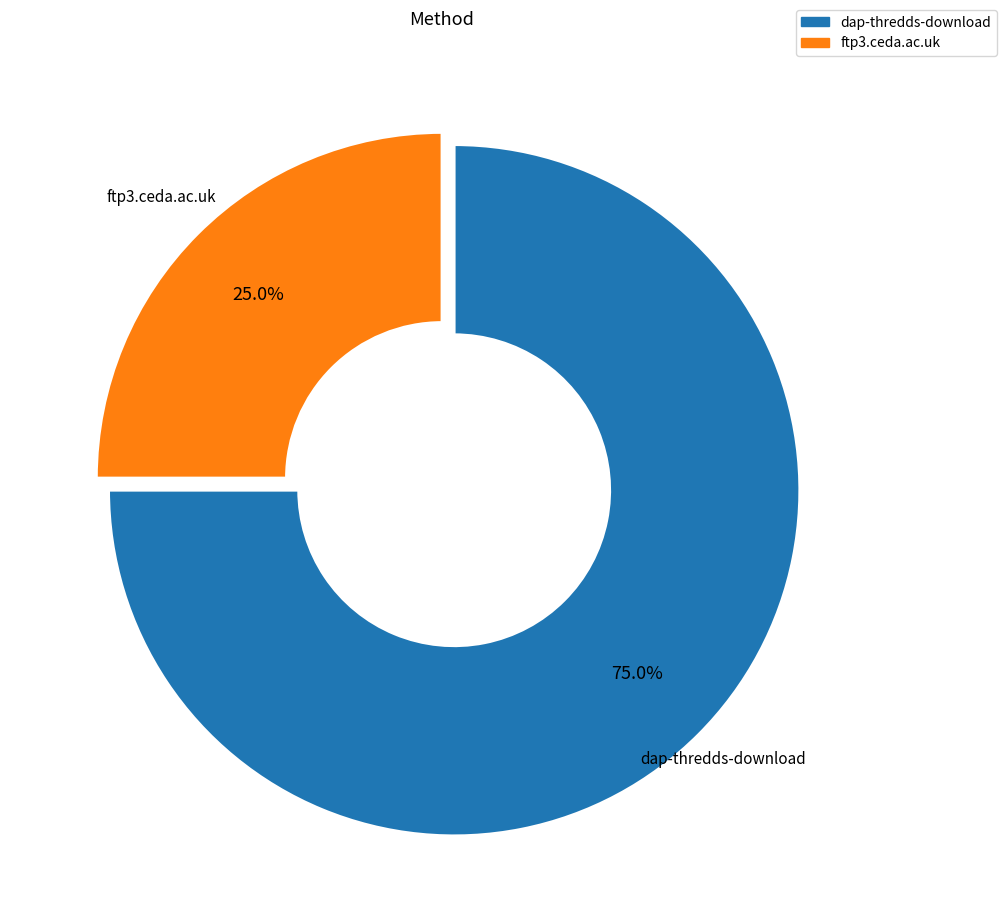

Approximately how many times larger is the value at dap-thredds-download compared to ftp3.ceda.ac.uk?

3.0